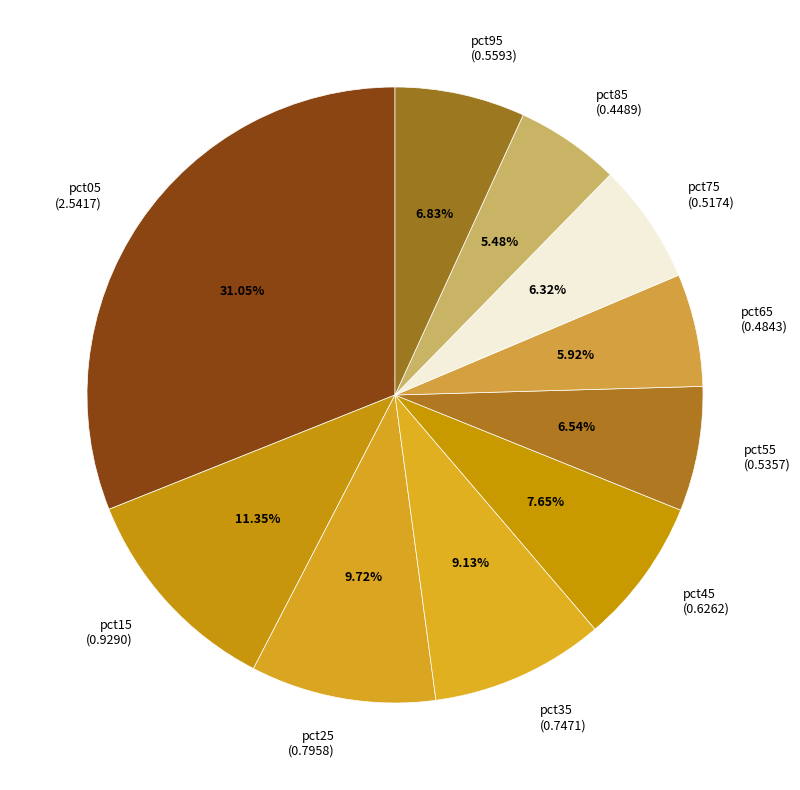

Between pct65 and pct25, which is larger?

pct25